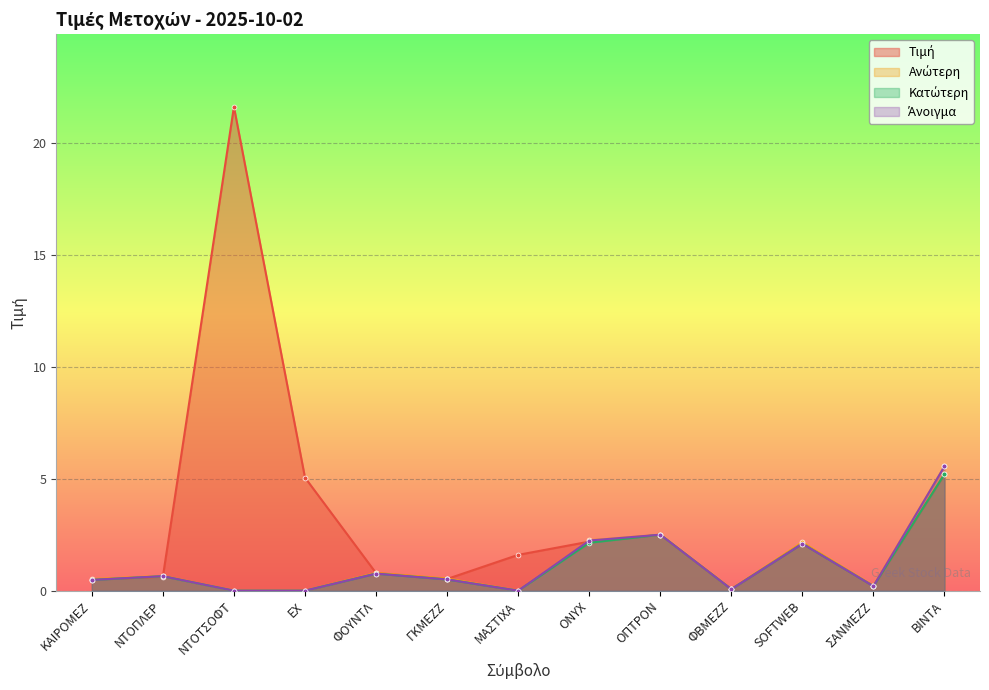

How many lines are shown in the chart?

4